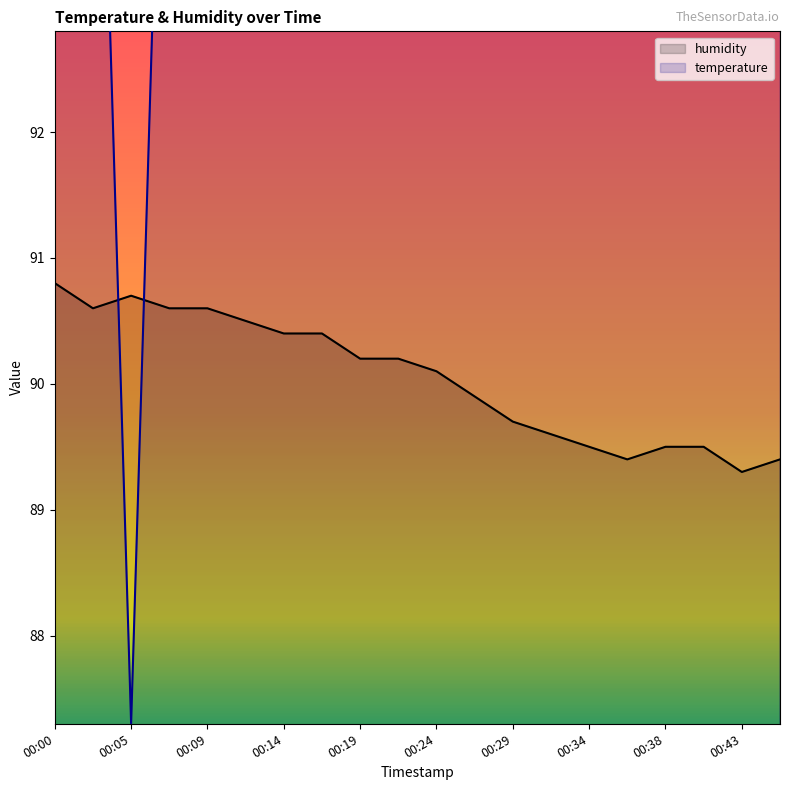

Rank the series by their average value, from highest to lowest.

temperature, humidity